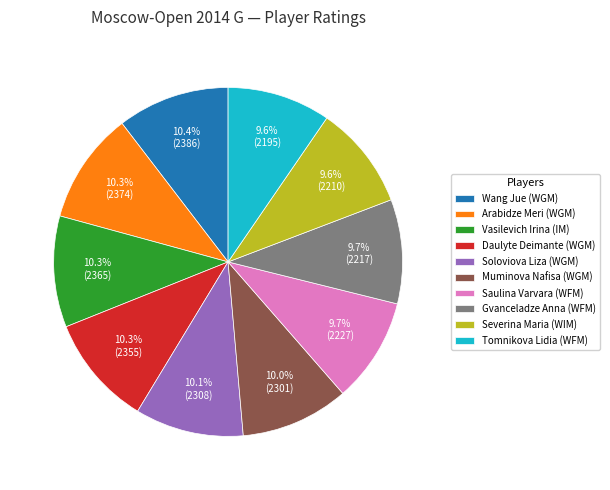

Does any single category account for the majority?

No